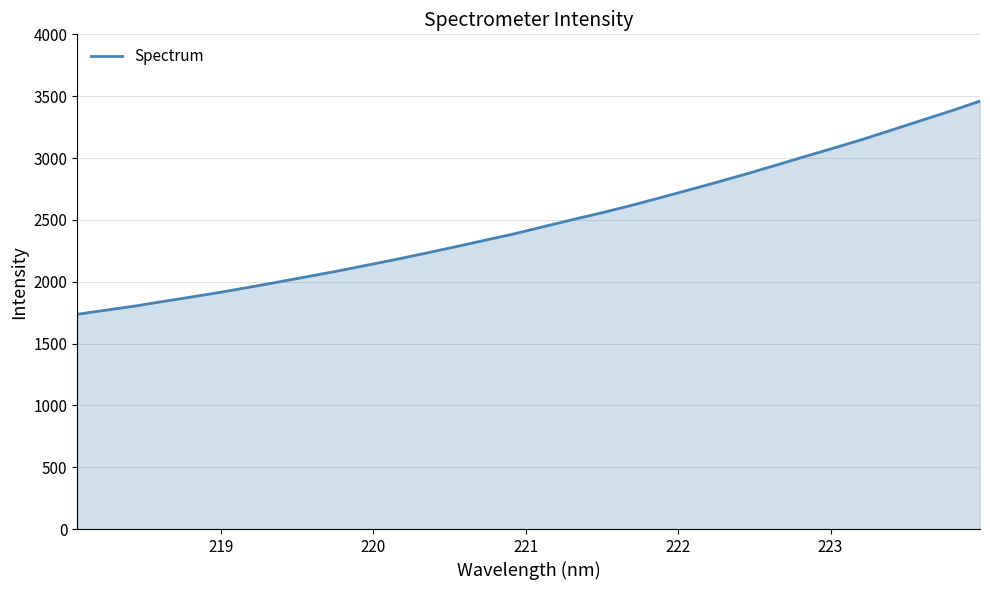

Does the chart have visible grid lines?

Yes